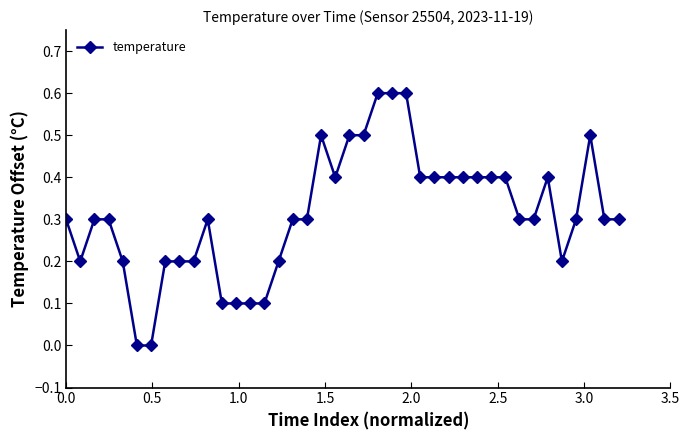

Count the number of categories in the chart.

40